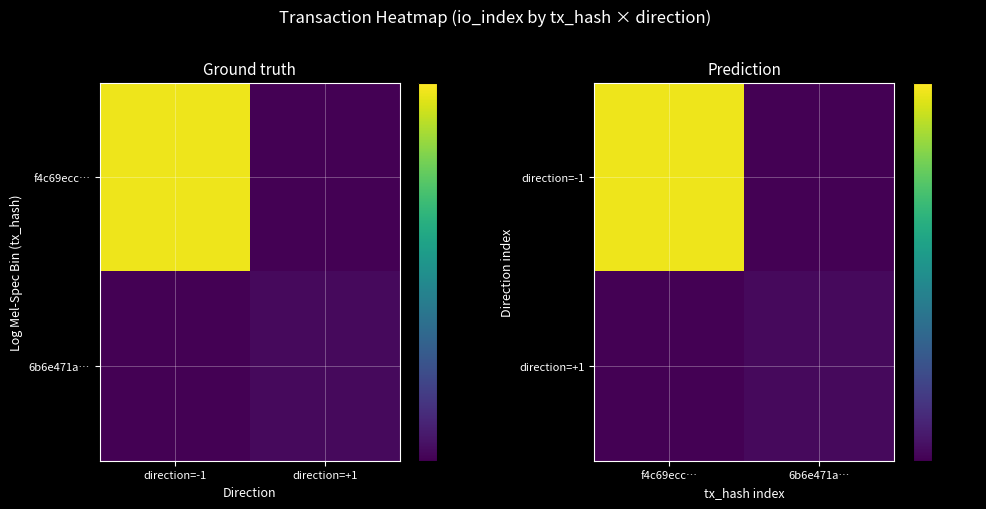

Rank the series at 6b6e471a… from lowest to highest value.

direction=-1, direction=+1